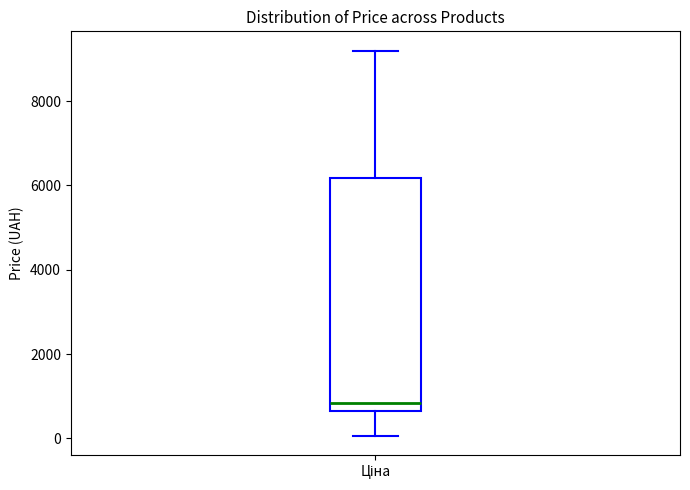

Transcribe this box plot: give where the median line is, the range the box spans, and where the two whiskers end, as read against the y-axis. The values are not printed on the chart, so give them approximately, as read against the axis.

median 800, box 600 to 6200, whiskers 0 to 9200